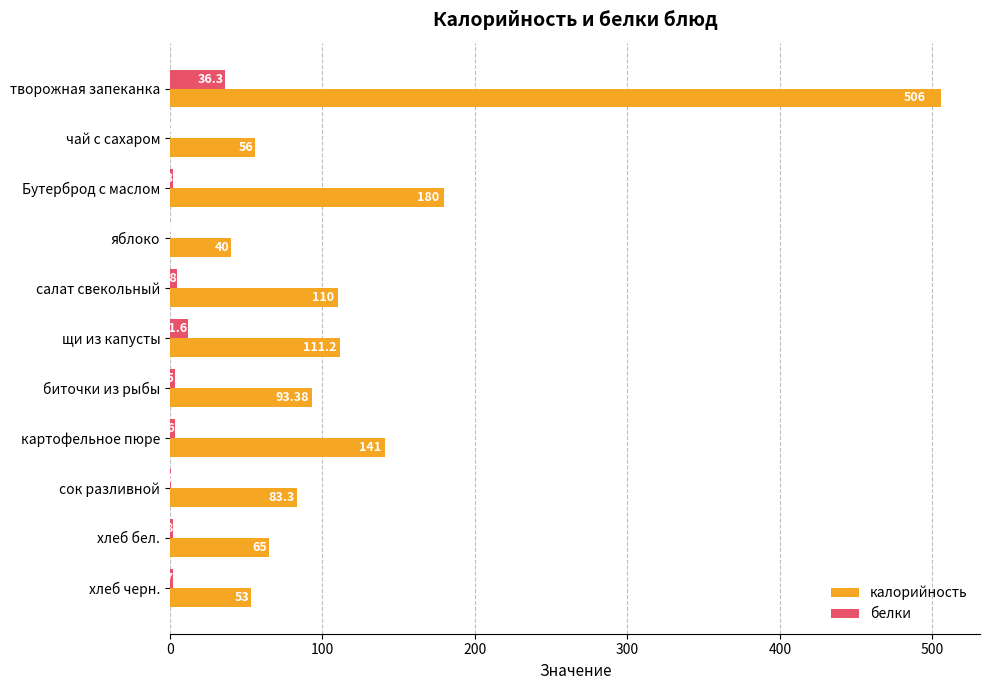

At which label is калорийность closest to 273?

Бутерброд с маслом